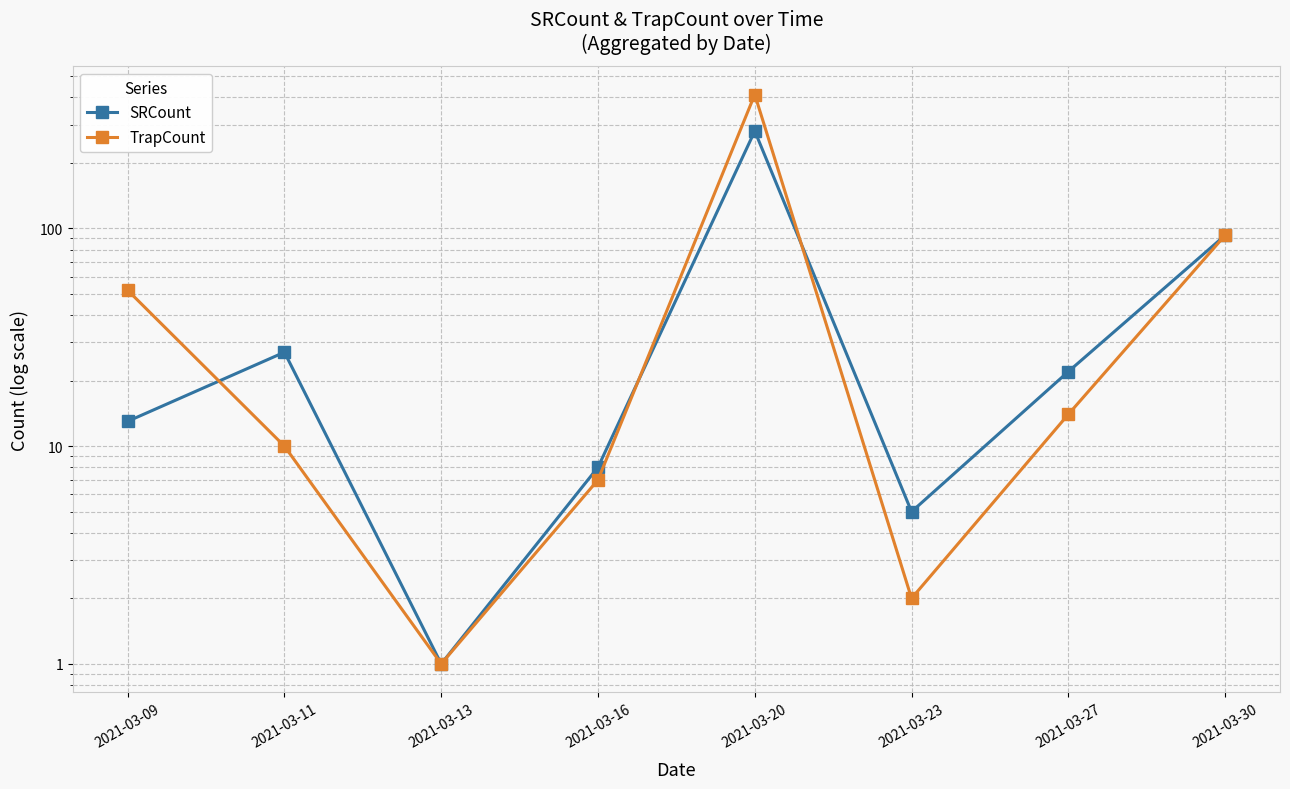

How many data points does each series have?

8